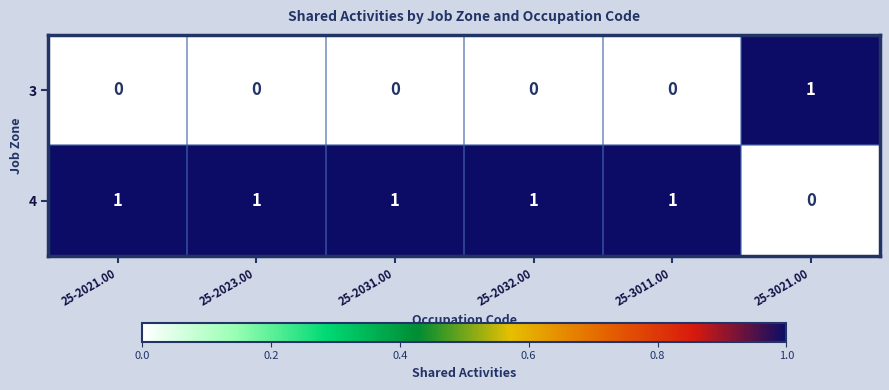

Count the 3 values in the range 0 to 1.

6